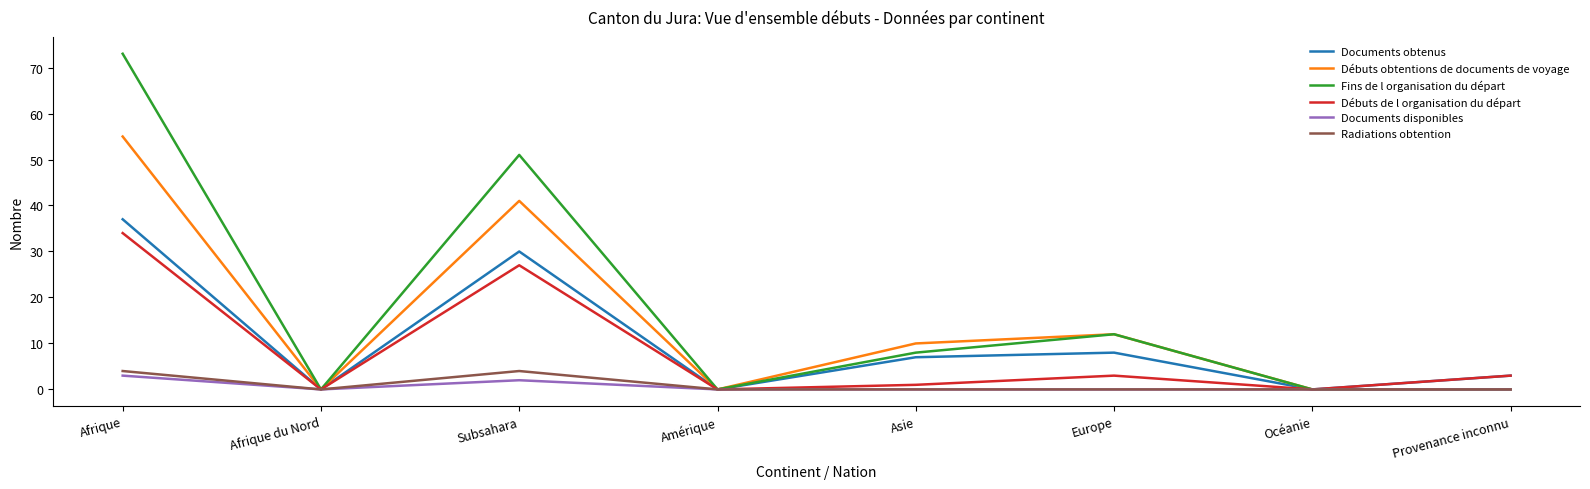

Which series has the largest range (max minus min)?

Fins de l organisation du départ